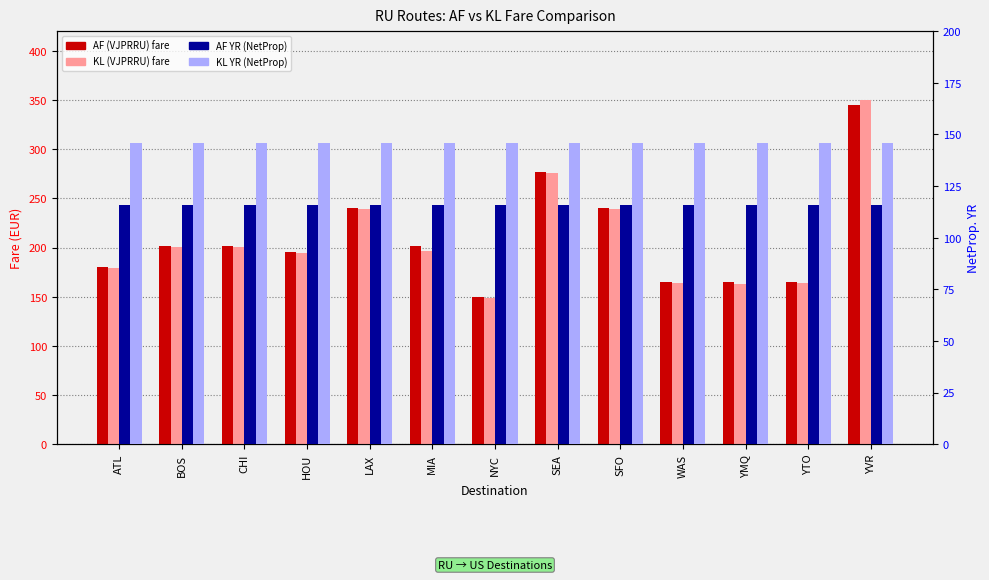

At how many categories does at least one series exceed 348?

1